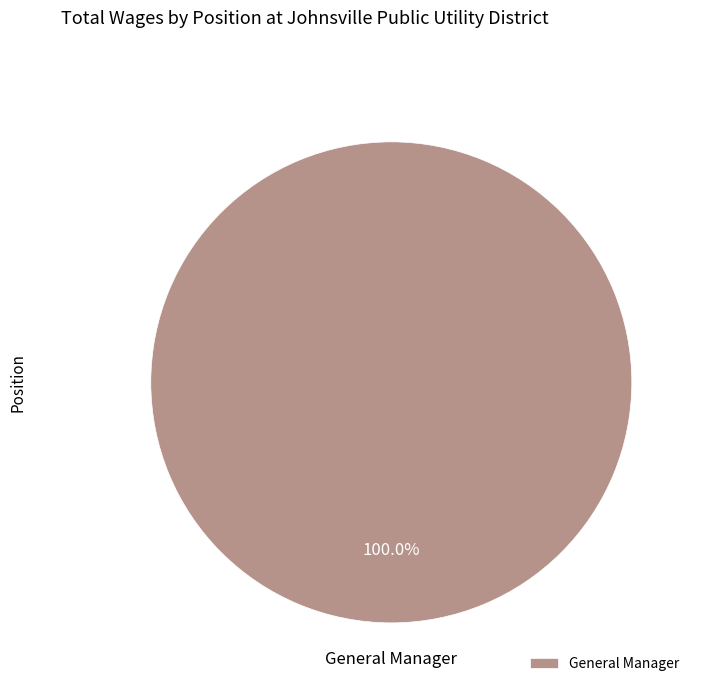

Rank the categories by value from lowest to highest.

General Manager